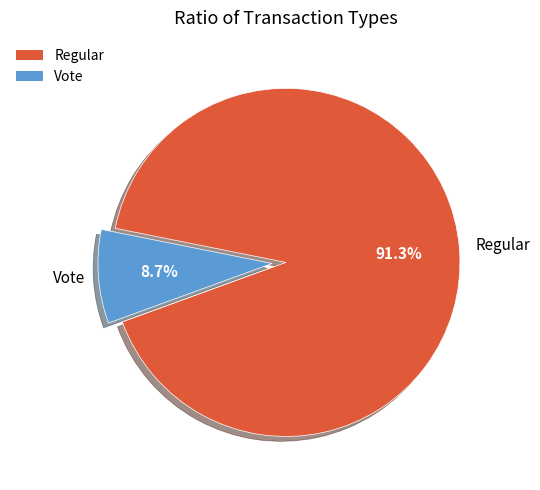

Is Regular the majority of the pie?

Yes